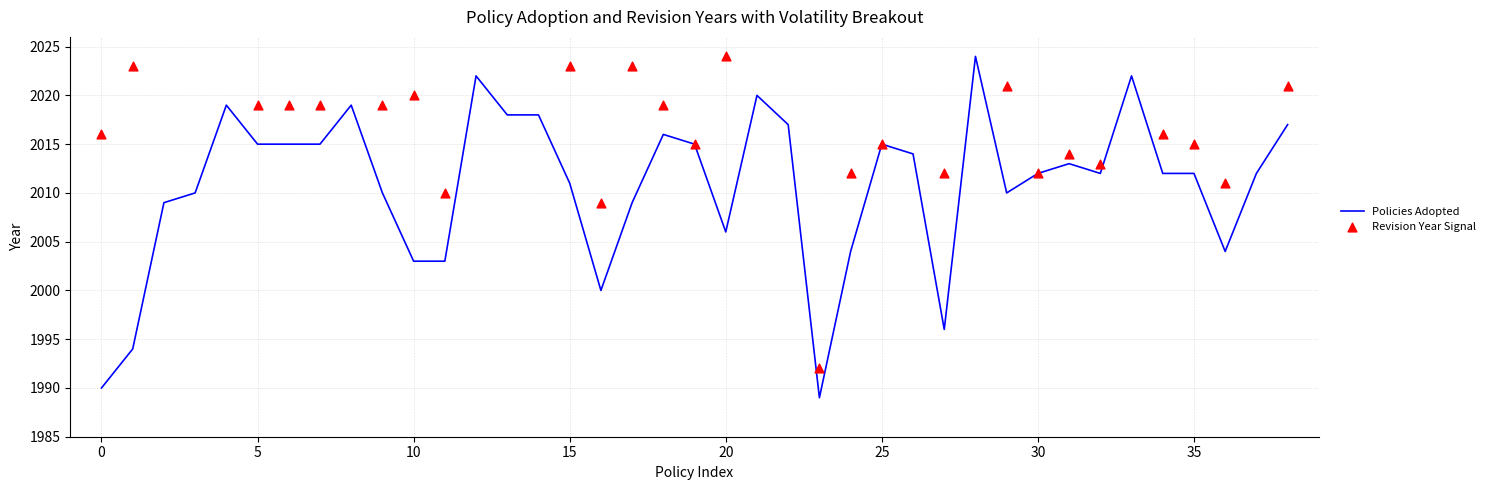

What is the change in value from 2003 to 2013?

+10